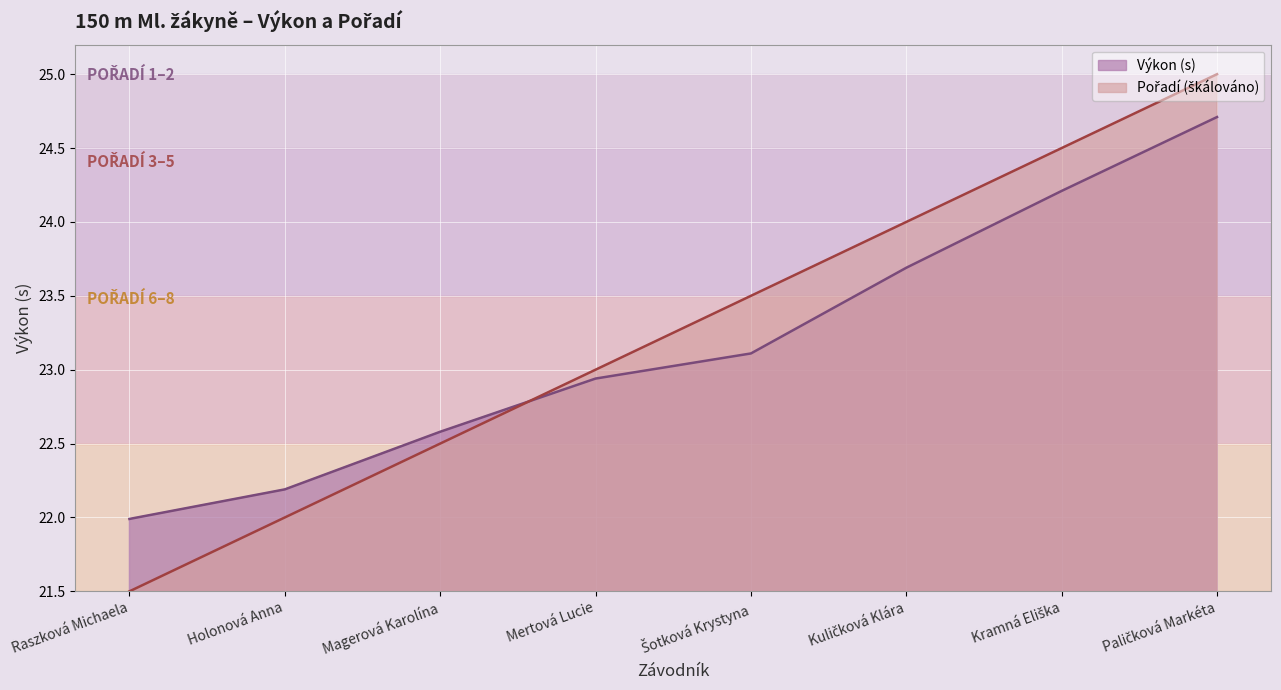

Which series changed the most between Holonová Anna and Mertová Lucie?

Pořadí